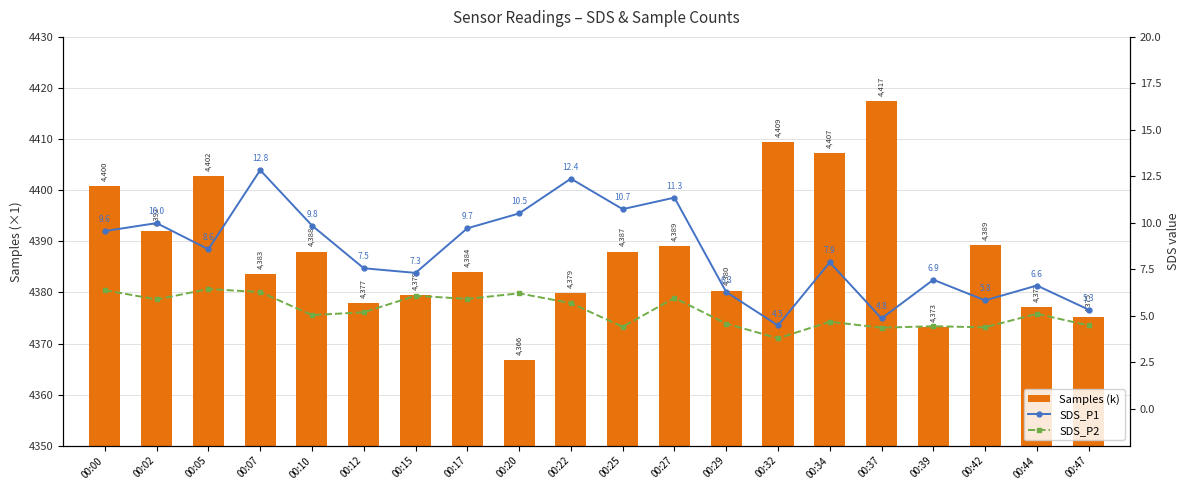

At how many categories does at least one series exceed 3162?

20